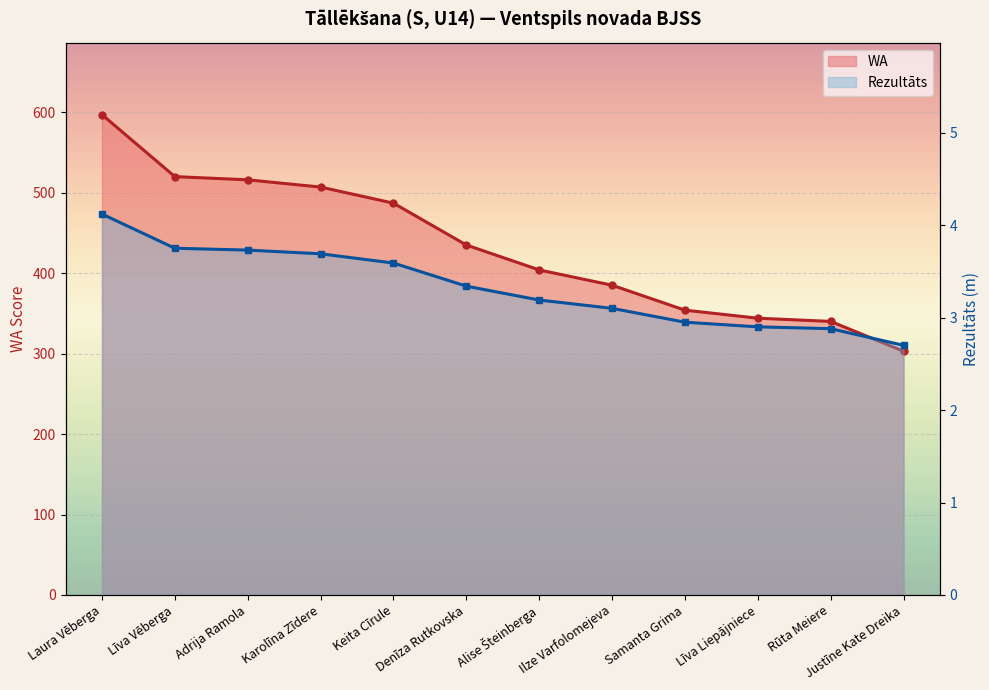

Which series has the largest total across all categories?

WA